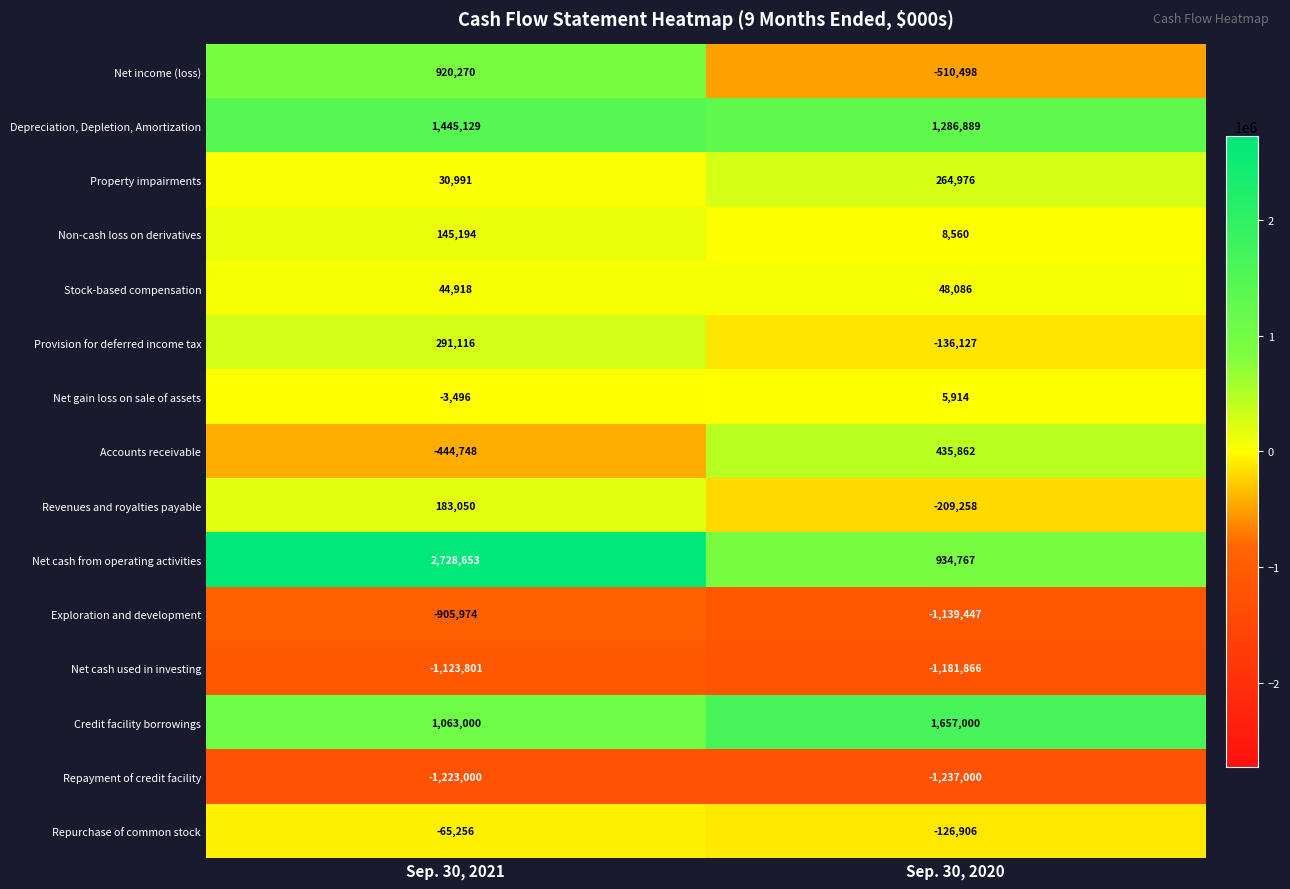

What is the difference between the Stock-based compensation values at Sep. 30, 2021 and Sep. 30, 2020?

3168